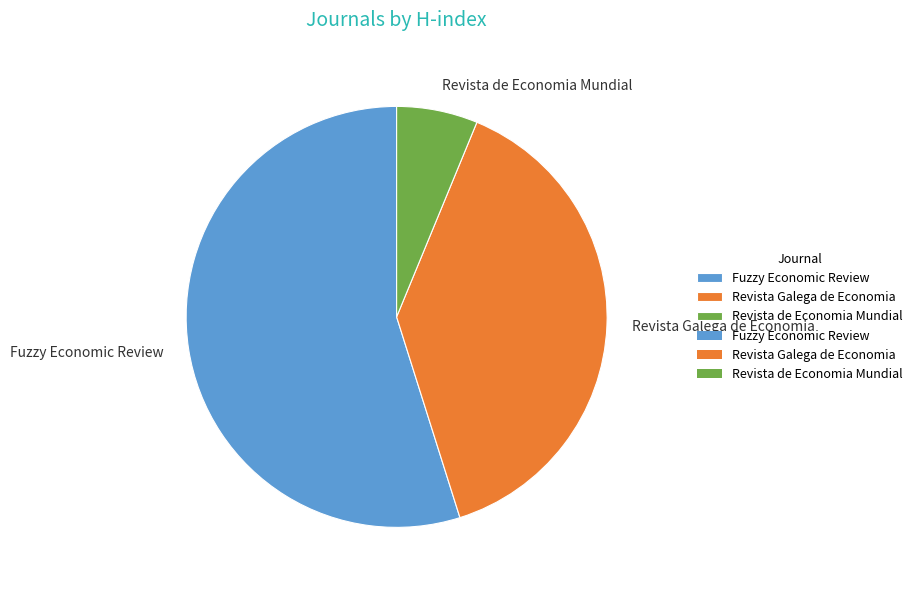

How many segments does this pie chart have?

3